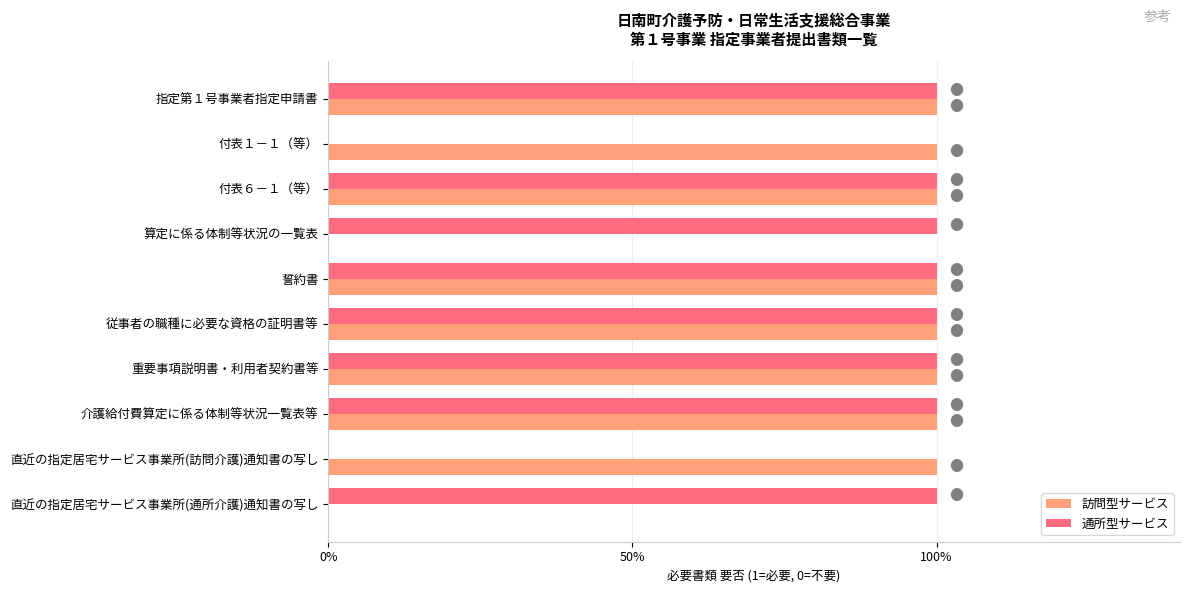

What are all the series names shown in the legend?

訪問型サービス, 通所型サービス